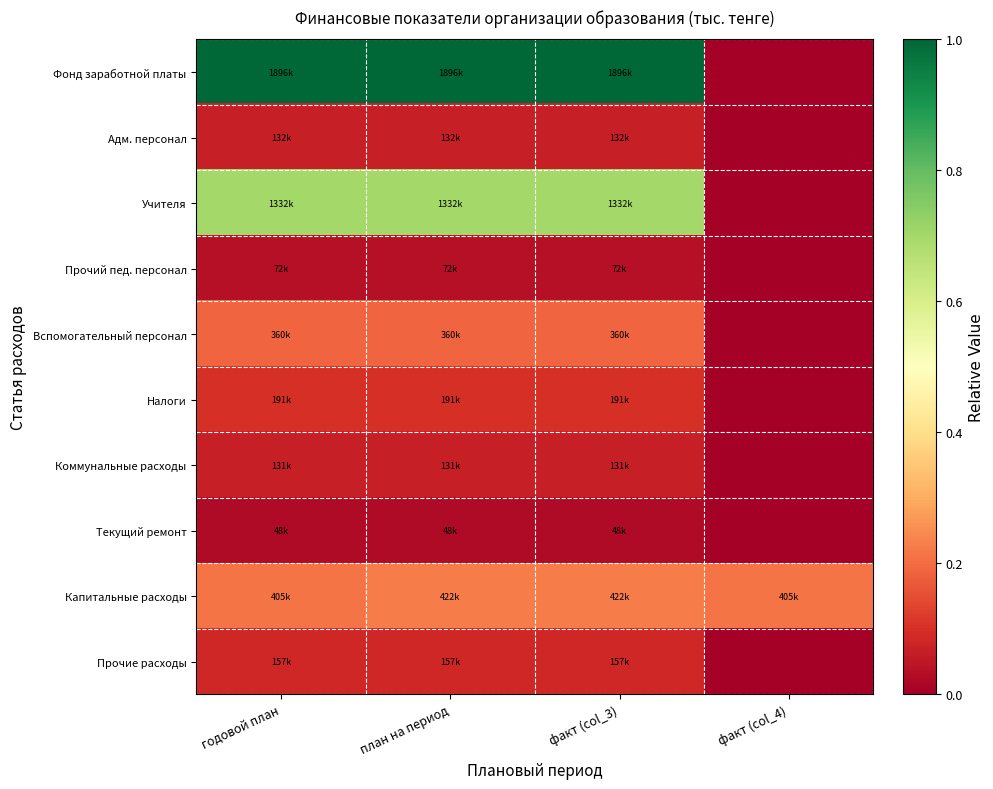

What is the maximum value shown in the chart?

1.0